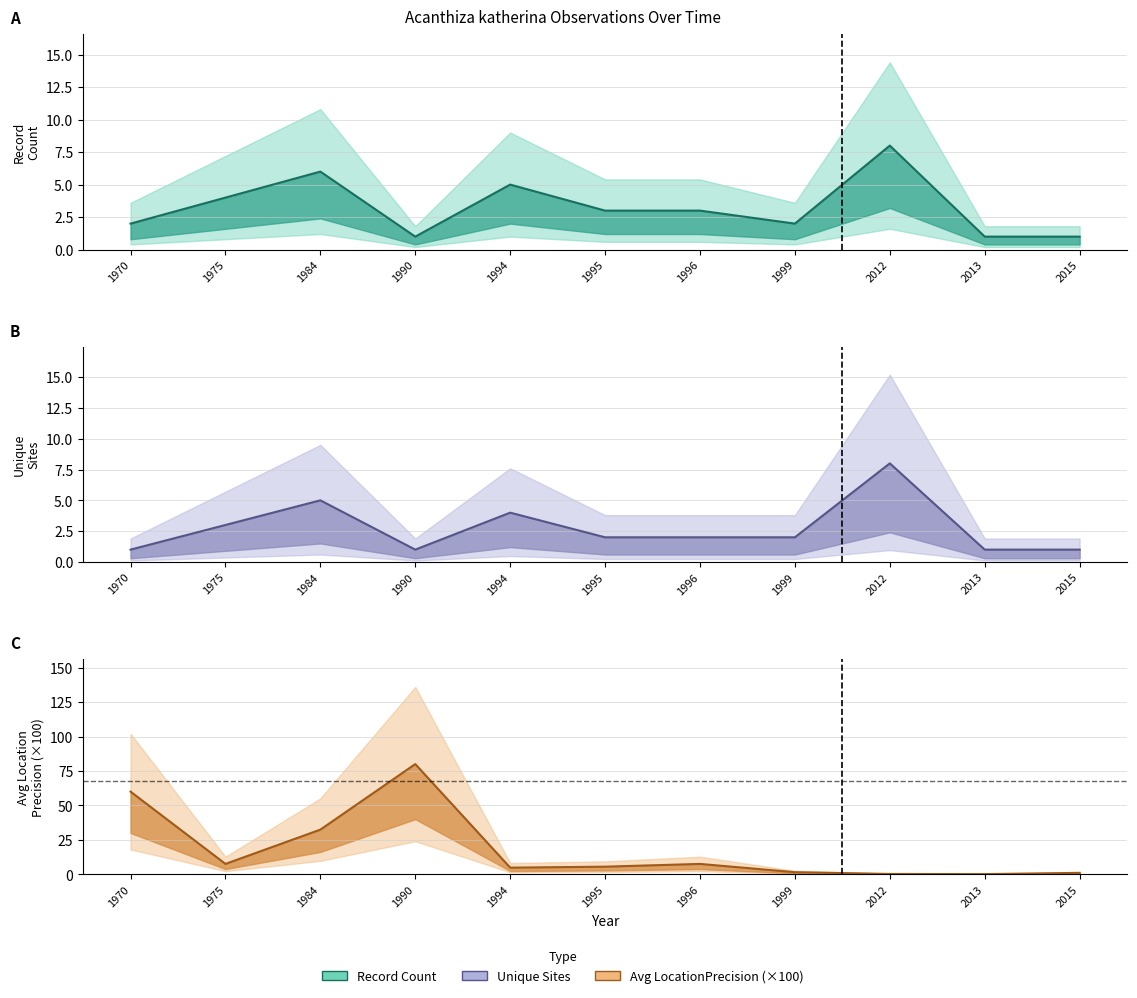

At which label does Record Count reach its peak?

2012